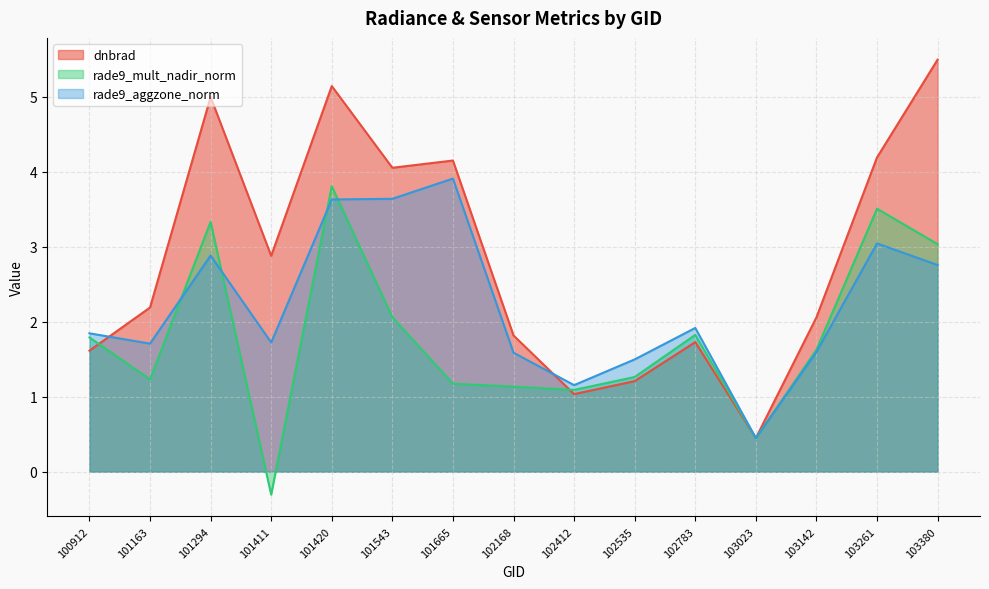

How many categories are shown in the chart?

15